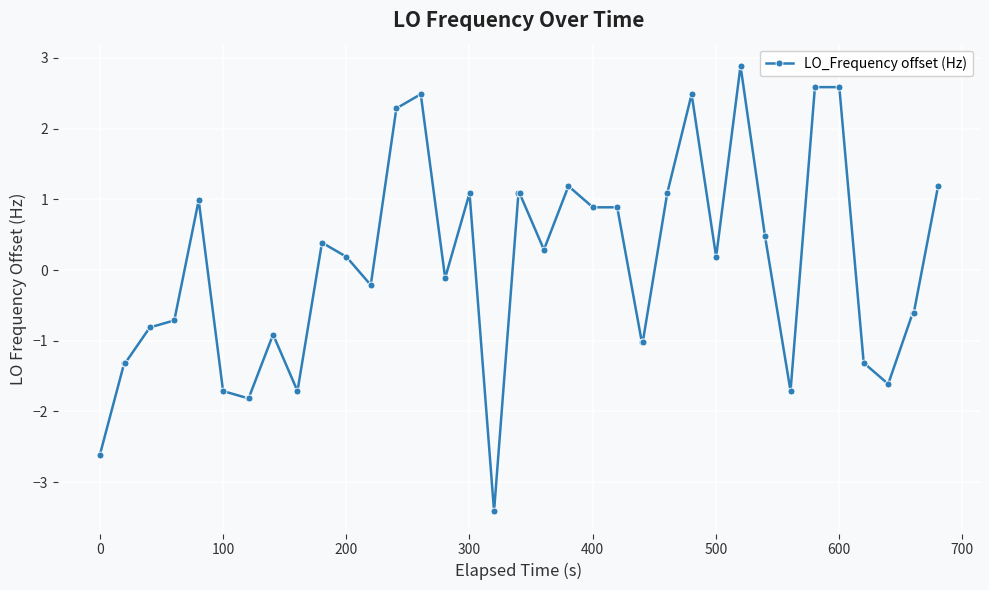

What is the difference between the maximum and minimum values?

6.3